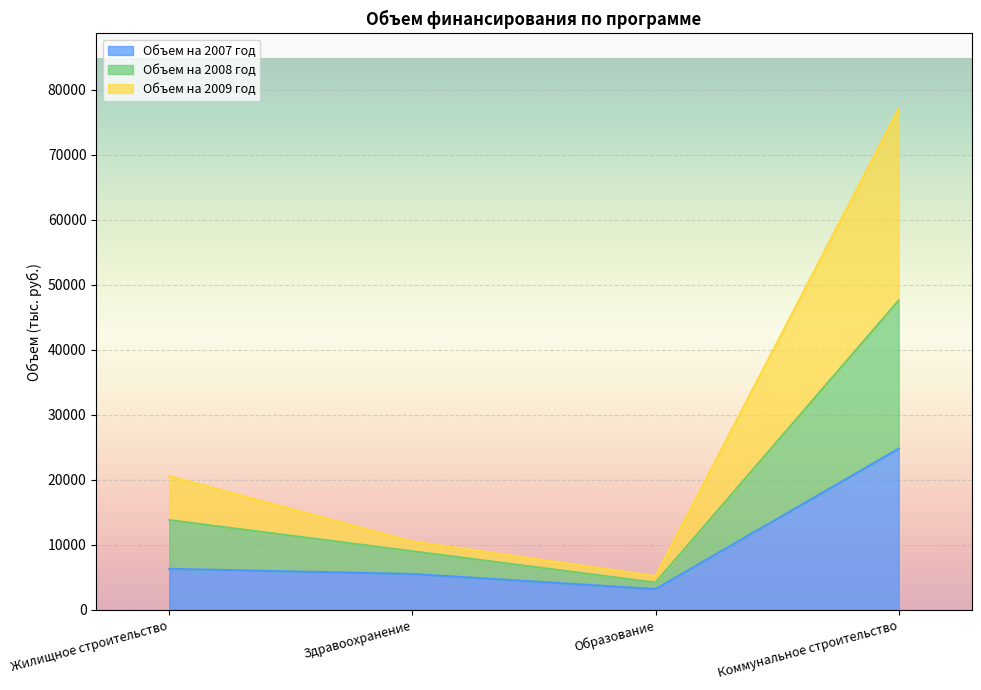

At which category is the sum across all series the highest?

Коммунальное строительство